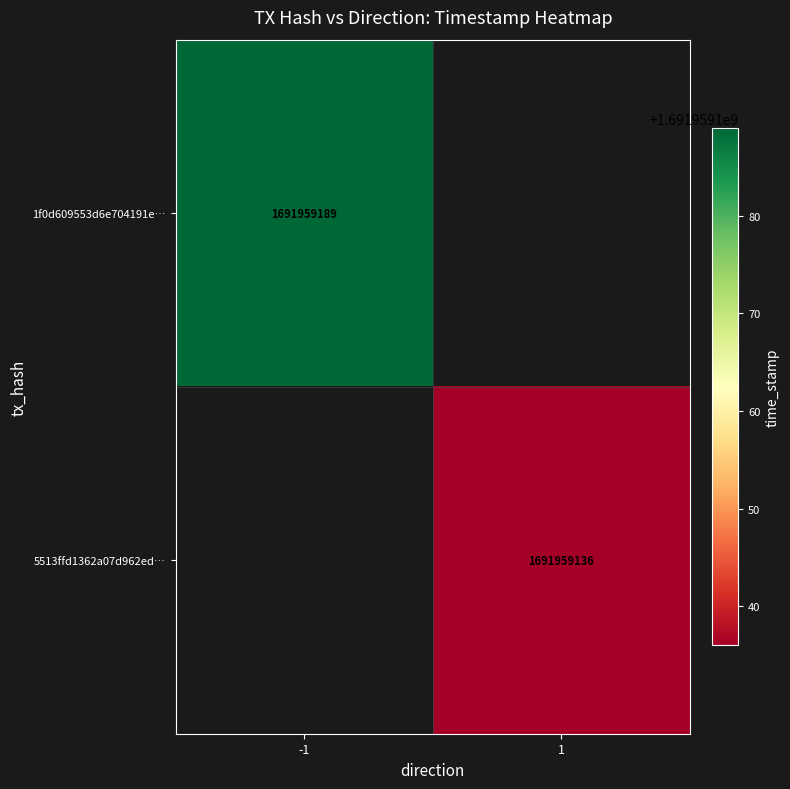

True or false: 1f0d609553d6e704191e0690e25380a3b06361e has a value of 2992651878 at time_stamp.

False